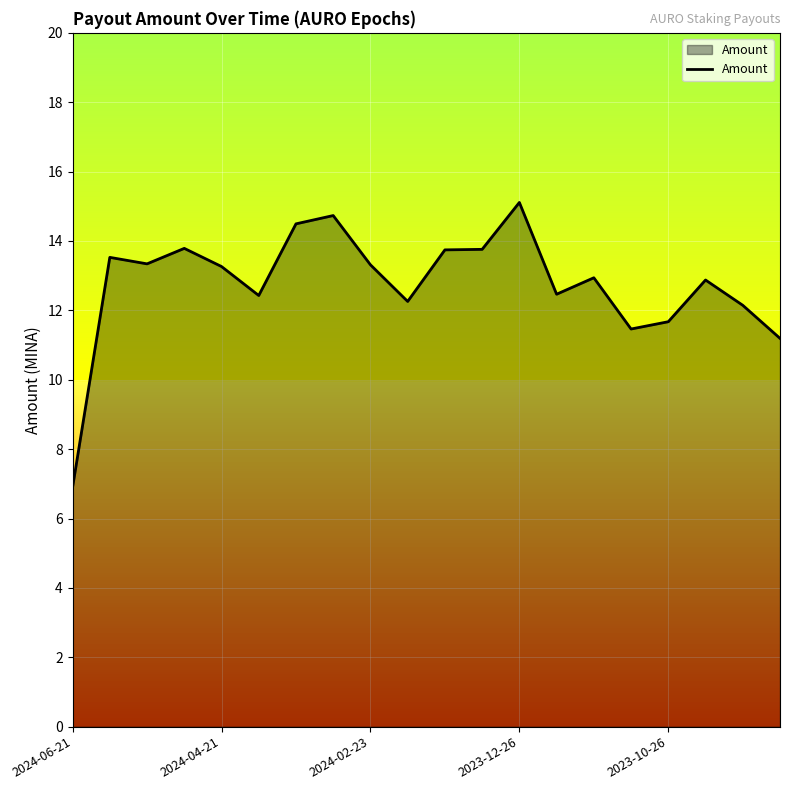

Does the chart have visible grid lines?

Yes